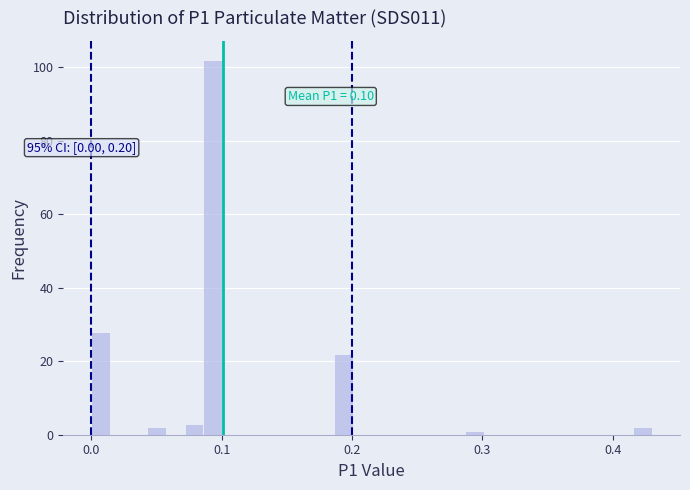

Read against the x-axis, roughly where is the centre of the tallest bar?

0.09